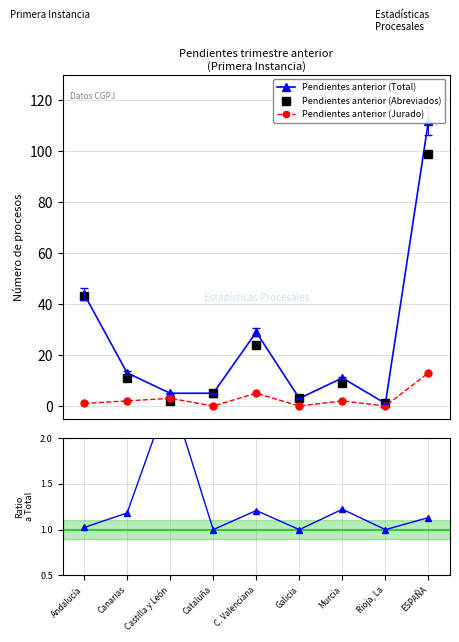

What is the difference between the maximum and second lowest values in the Pendientes anterior (Total) series?

109.0